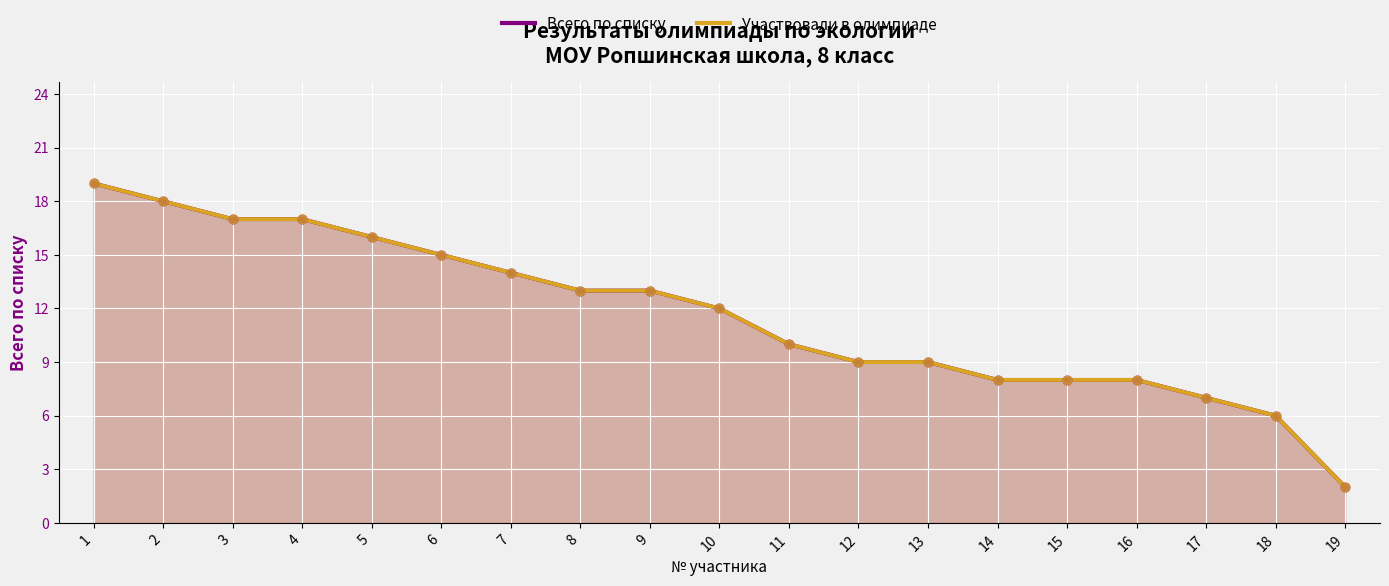

Which series has the largest Y range (max minus min)?

Всего по списку